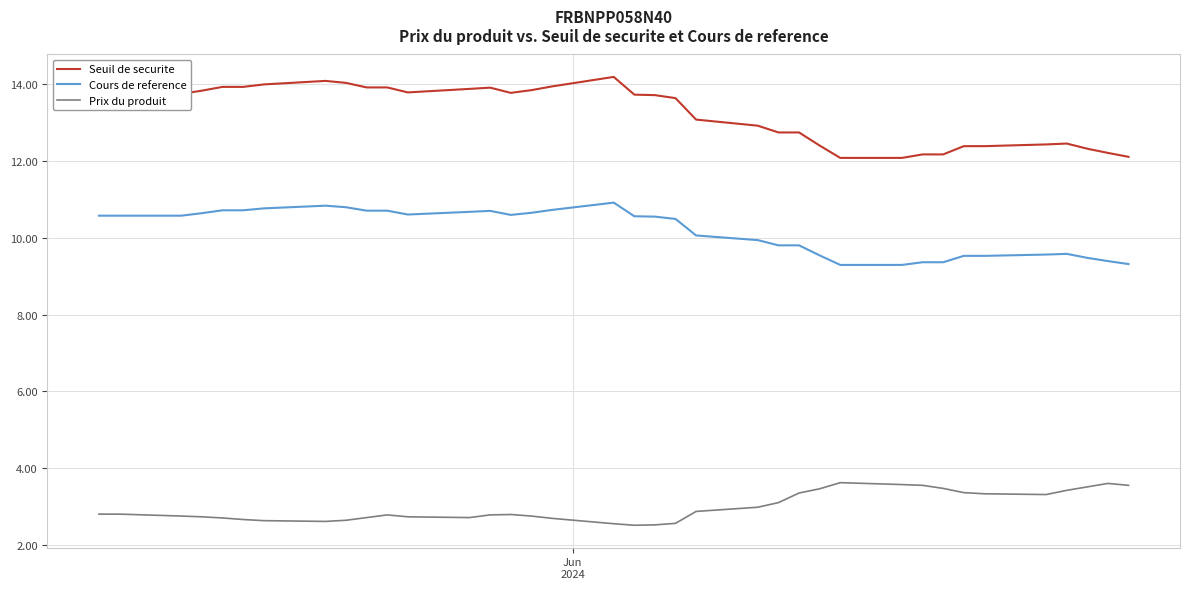

What is the difference between the second highest and minimum values in the Prix du produit series?

1.1